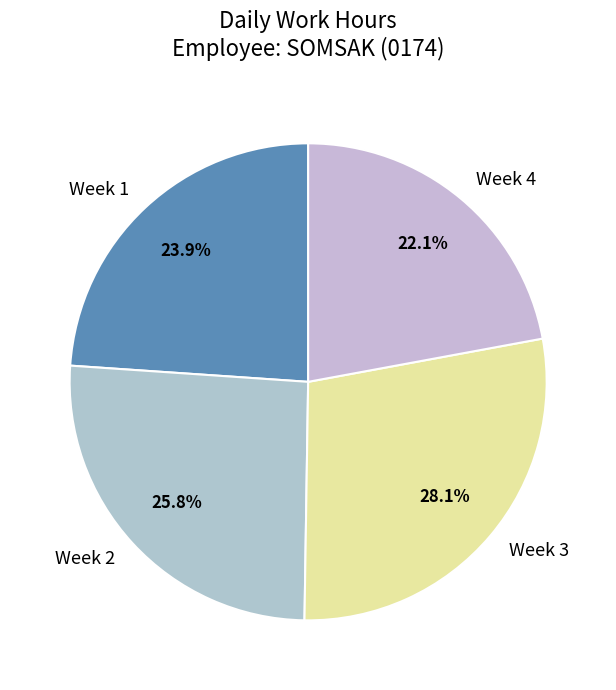

To the nearest percent, what is the average slice percentage?

25%